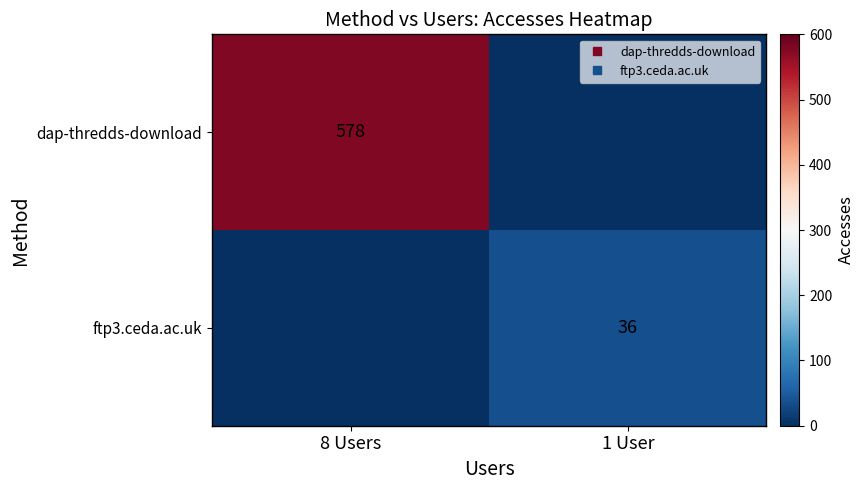

The value of dap-thredds-download at 1 User is 0. True or false?

True